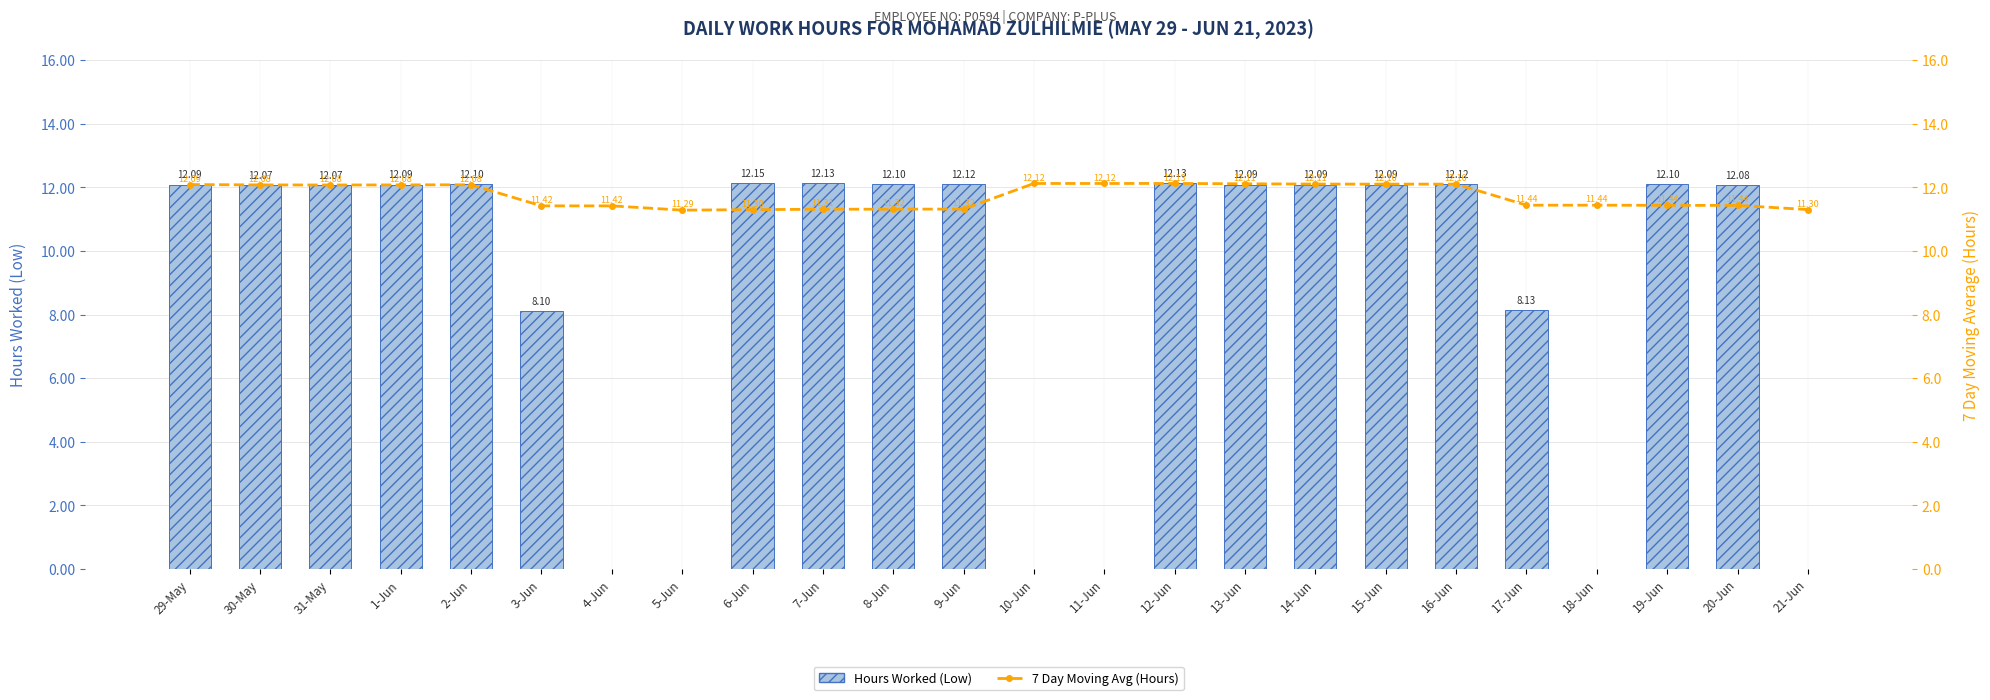

Reading left to right, what are all the values shown in this chart?

Hours Worked (Low): 29-May=12.1	30-May=12.1	31-May=12.1	1-Jun=12.1	2-Jun=12.1	3-Jun=8.1	4-Jun=0.0	5-Jun=0.0	6-Jun=12.2	7-Jun=12.1	8-Jun=12.1	9-Jun=12.1	10-Jun=0.0	11-Jun=0.0	12-Jun=12.1	13-Jun=12.1	14-Jun=12.1	15-Jun=12.1	16-Jun=12.1	17-Jun=8.1	18-Jun=0.0	19-Jun=12.1	20-Jun=12.1	21-Jun=0.0
7 Day Moving Avg (Hours): 29-May=12.1	30-May=12.1	31-May=12.1	1-Jun=12.1	2-Jun=12.1	3-Jun=11.4	4-Jun=11.4	5-Jun=11.3	6-Jun=11.3	7-Jun=11.3	8-Jun=11.3	9-Jun=11.3	10-Jun=12.1	11-Jun=12.1	12-Jun=12.1	13-Jun=12.1	14-Jun=12.1	15-Jun=12.1	16-Jun=12.1	17-Jun=11.4	18-Jun=11.4	19-Jun=11.4	20-Jun=11.4	21-Jun=11.3